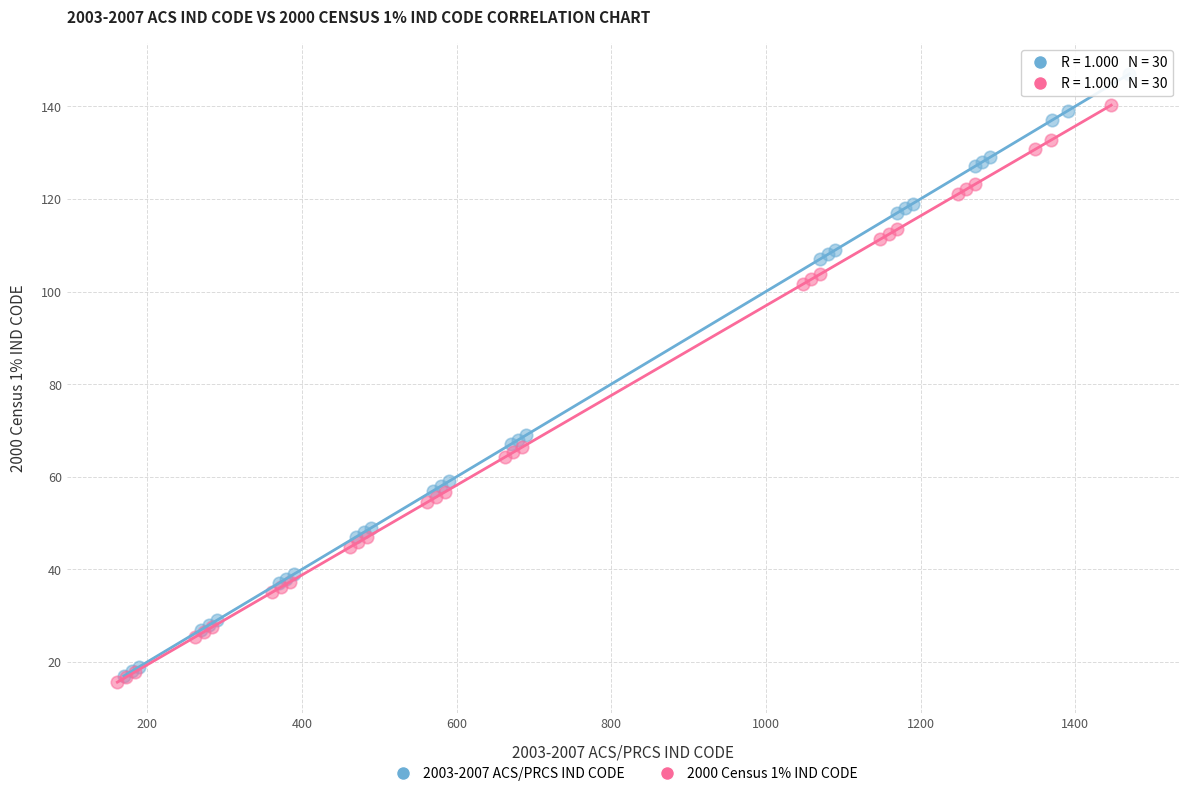

Which series contains the highest Y value?

2003-2007 ACS/PRCS IND CODE